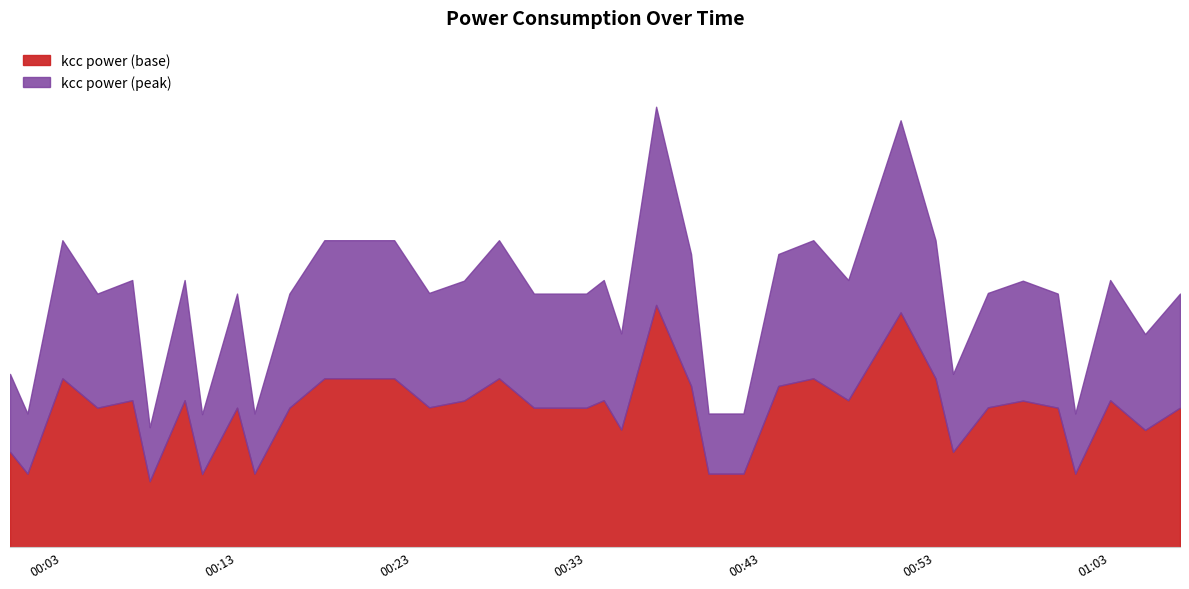

Does the chart display data point markers on the line(s)?

No